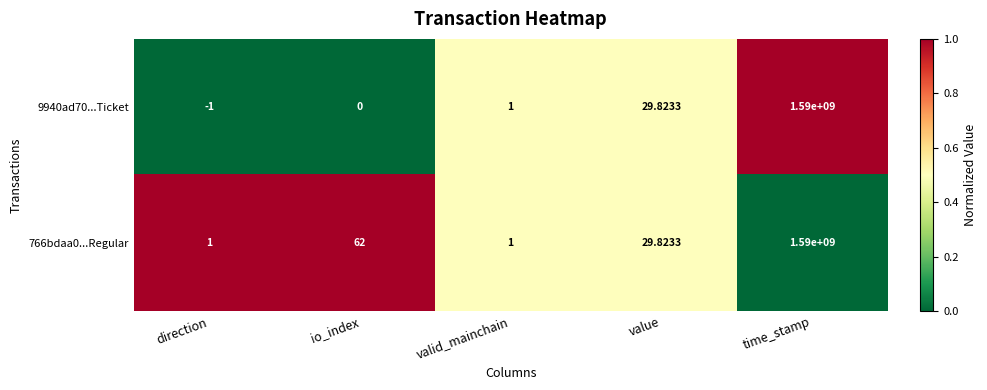

List the labels in order of 9940ad70...Ticket value, largest first.

time_stamp, value, valid_mainchain, io_index, direction